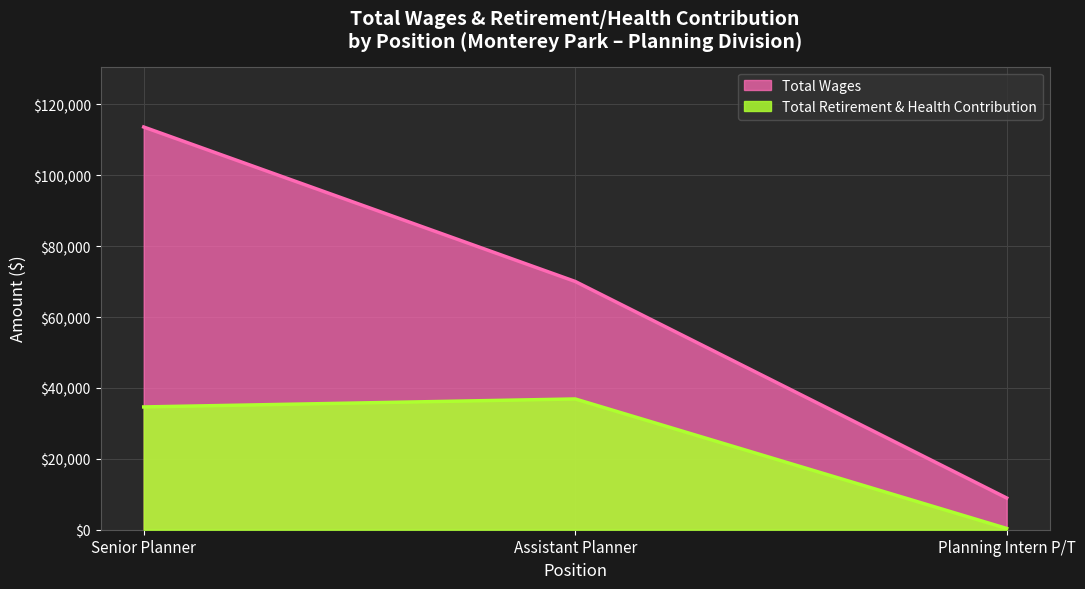

Reading right to left, transcribe all the data shown in this chart.

Total Wages: Planning Intern P/T=8956	Assistant Planner=70051	Senior Planner=113628
Total Retirement & Health Contribution: Planning Intern P/T=358	Assistant Planner=36896	Senior Planner=34645